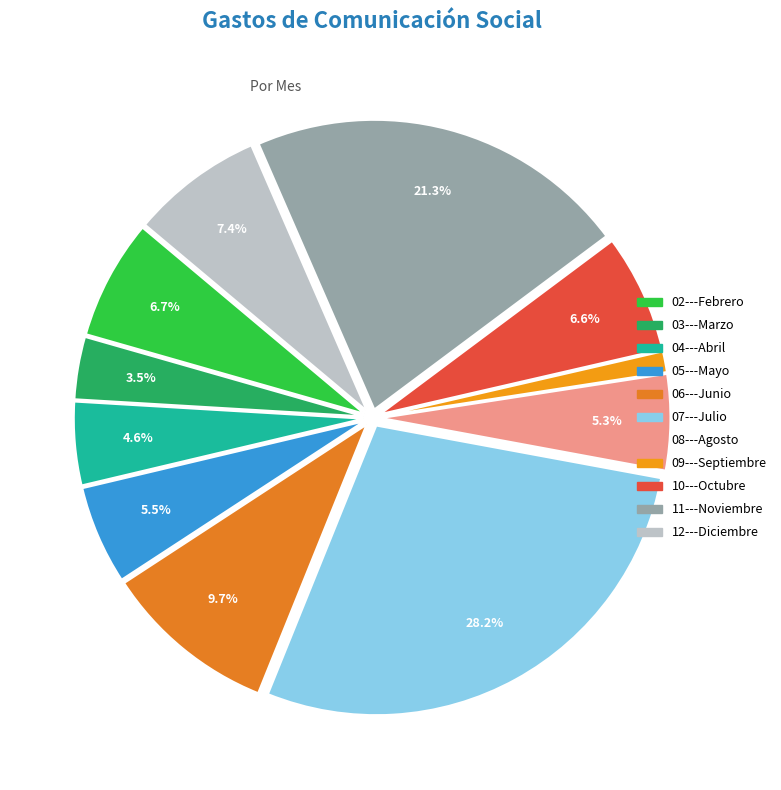

What is the change in value from 08---Agosto to 12---Diciembre?

+4002.0